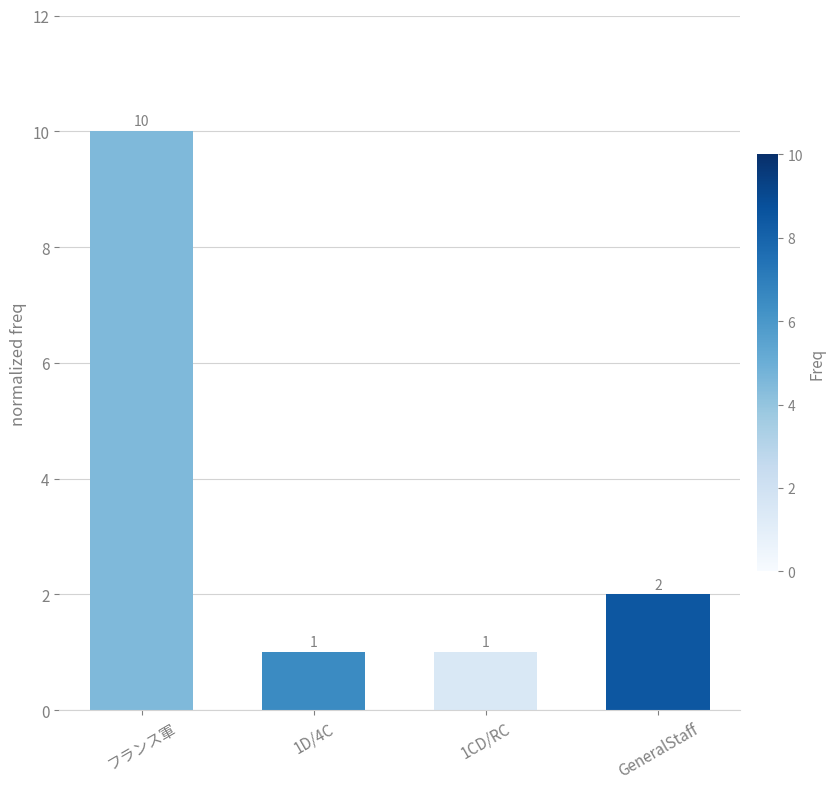

How many values are below 2?

2